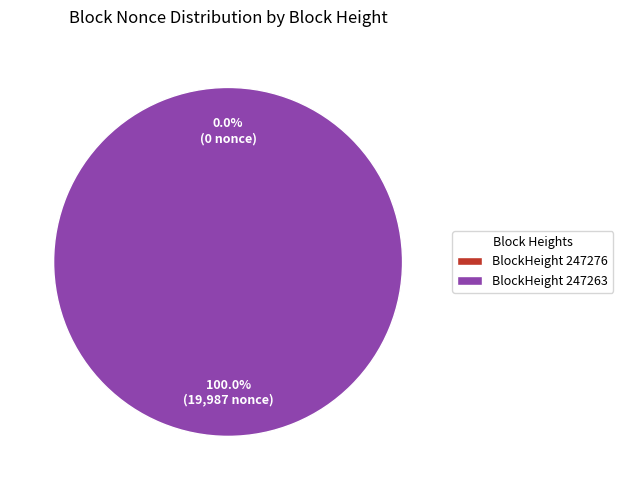

Is it true that 247263 is 99% of the pie?

False